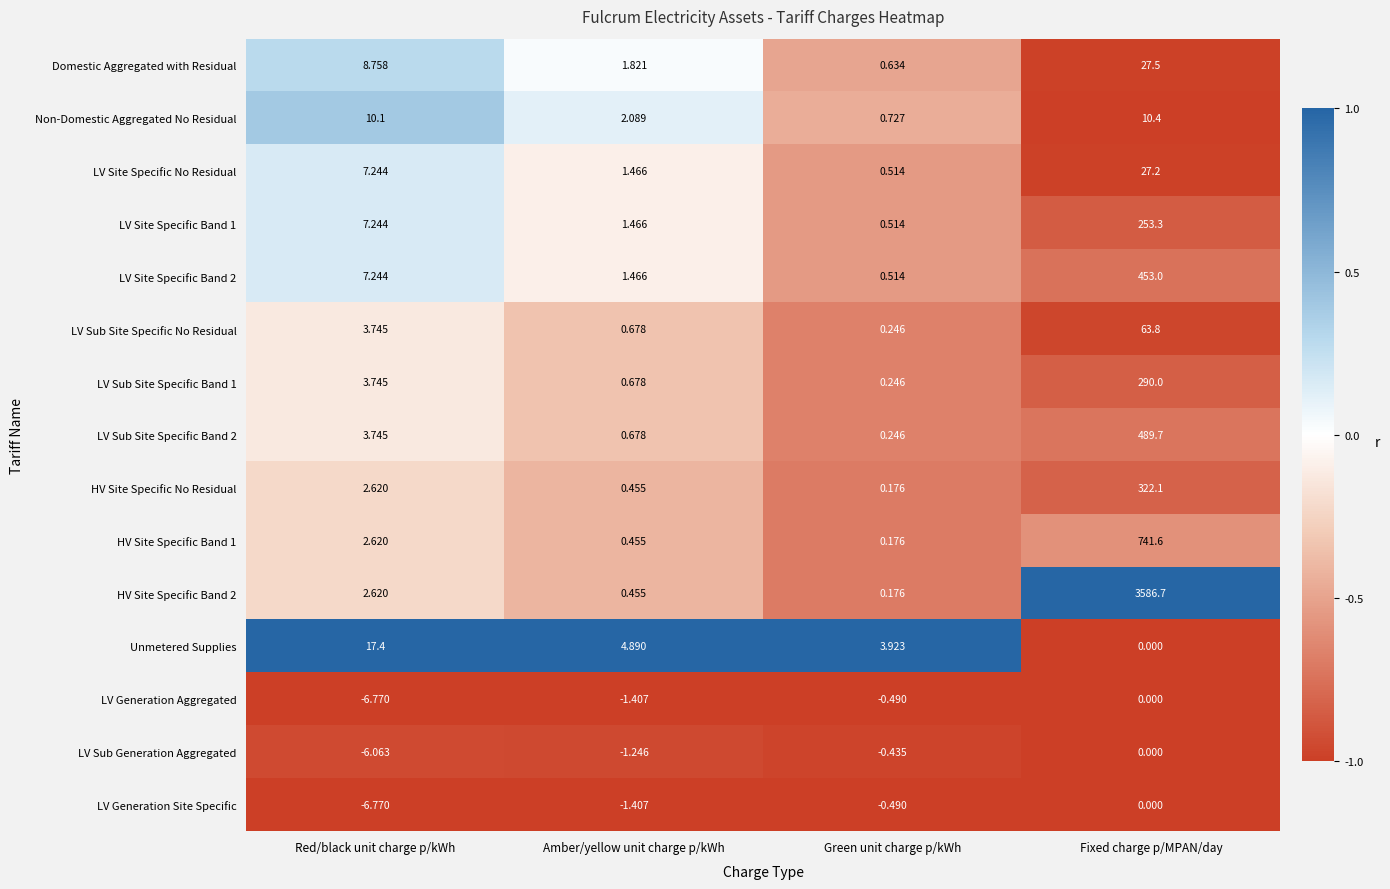

Count the number of categories in the chart.

4